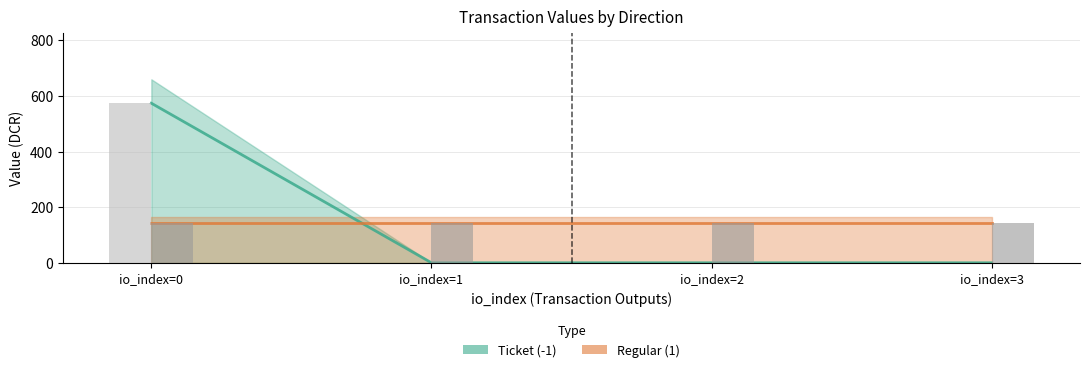

What is the sum of the Regular (1) values at io_index=0 and io_index=2?

286.8